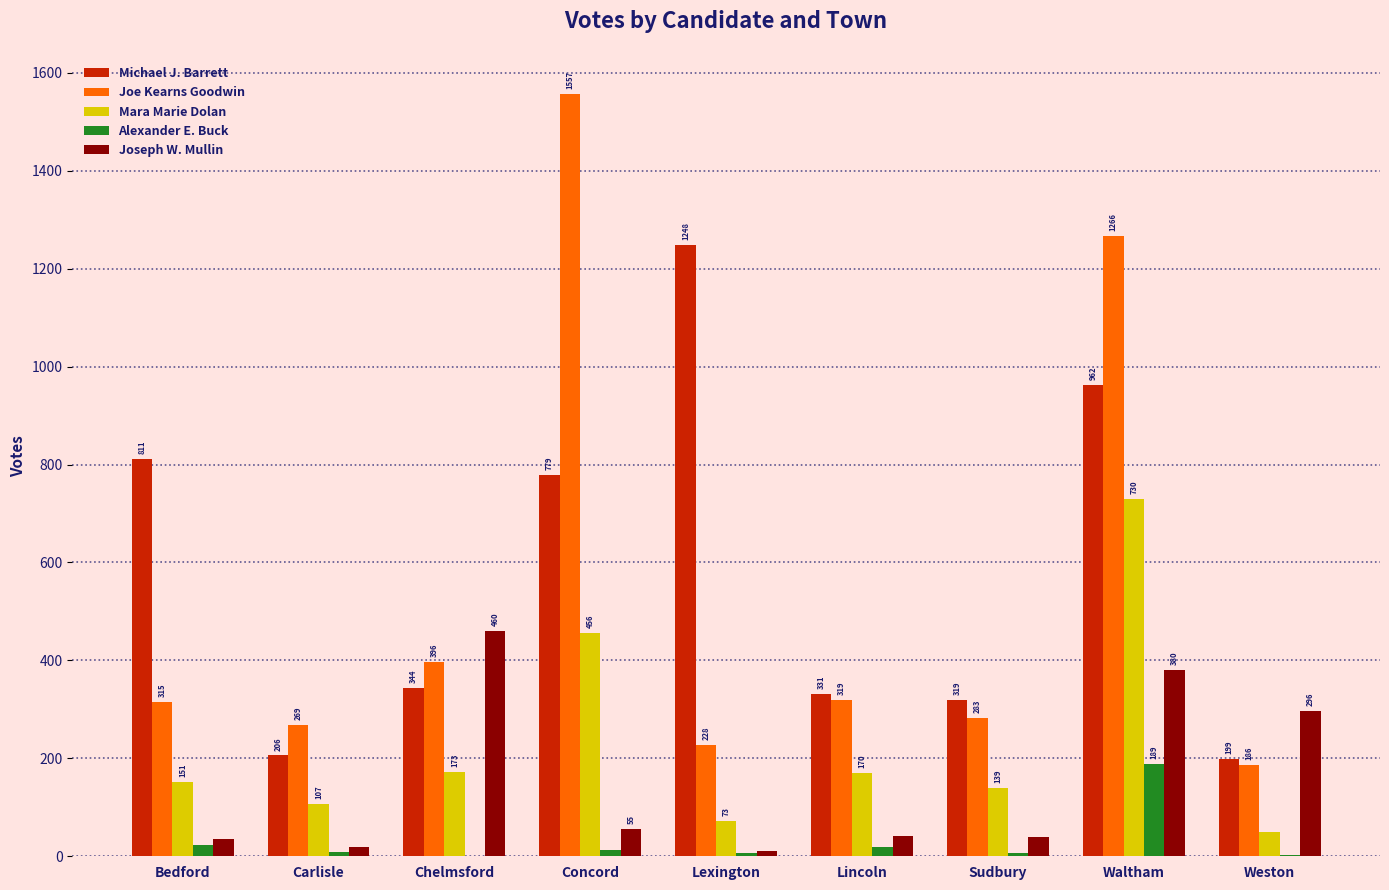

Between Bedford and Lincoln, which series saw the biggest shift?

Michael J. Barrett